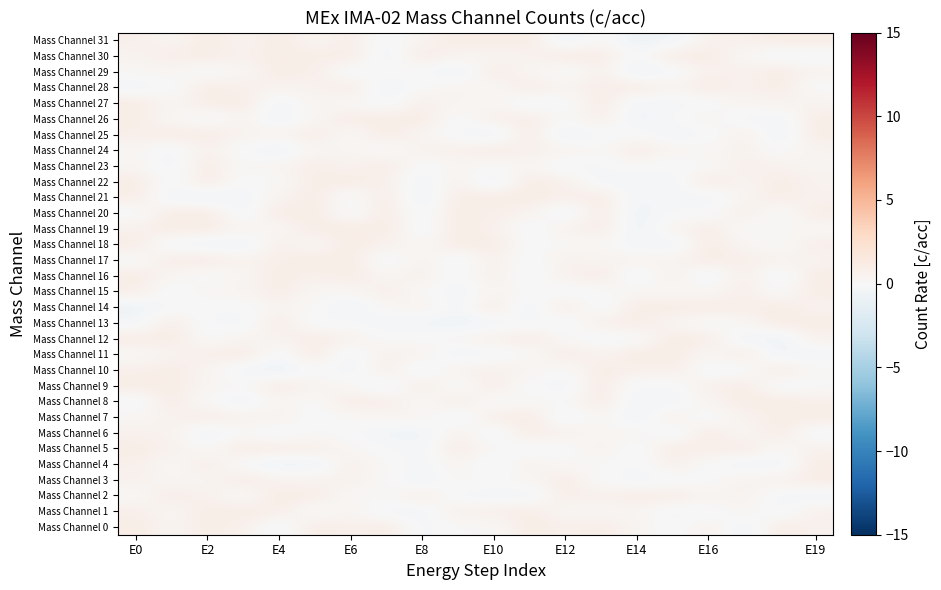

Which series has the widest spread of values?

Mass Channel 10